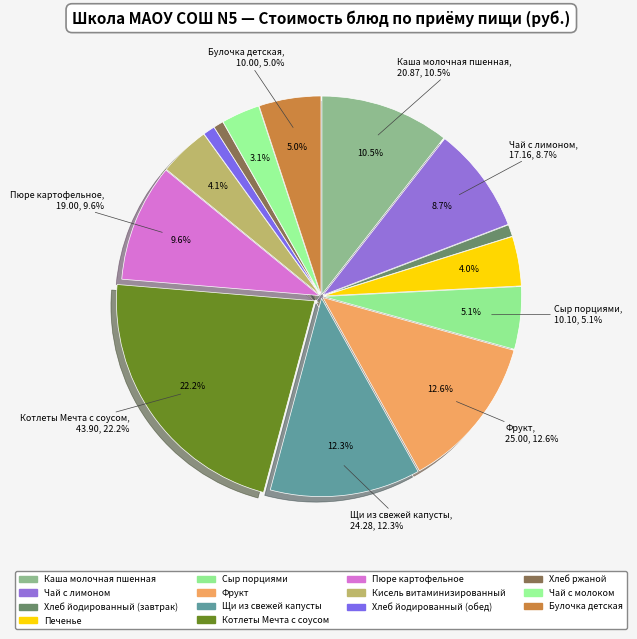

To the nearest percent, what is the combined percentage of Фрукт and Щи из свежей капусты?

25%